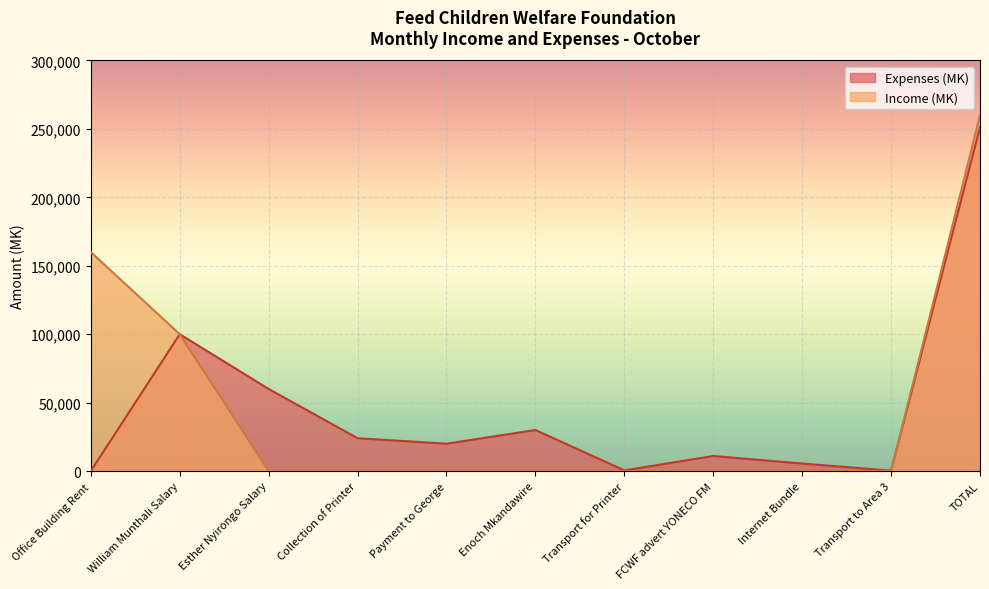

What are all the series names shown in the legend?

Expenses (MK), Income (MK)